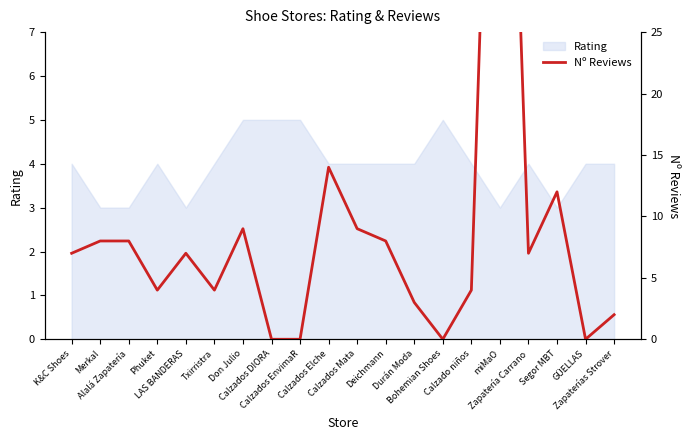

The chart shows a value of 10 at Zapatería Carrano. True or false?

False